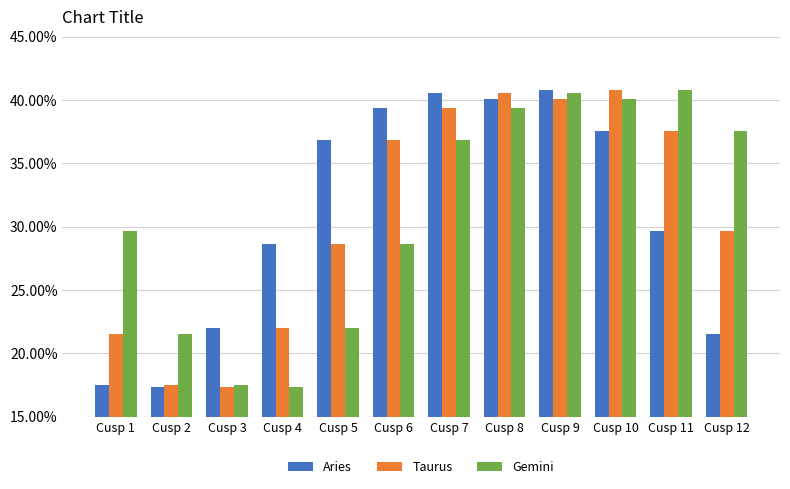

What is the difference between the maximum and minimum values in the Aries series?

23.4